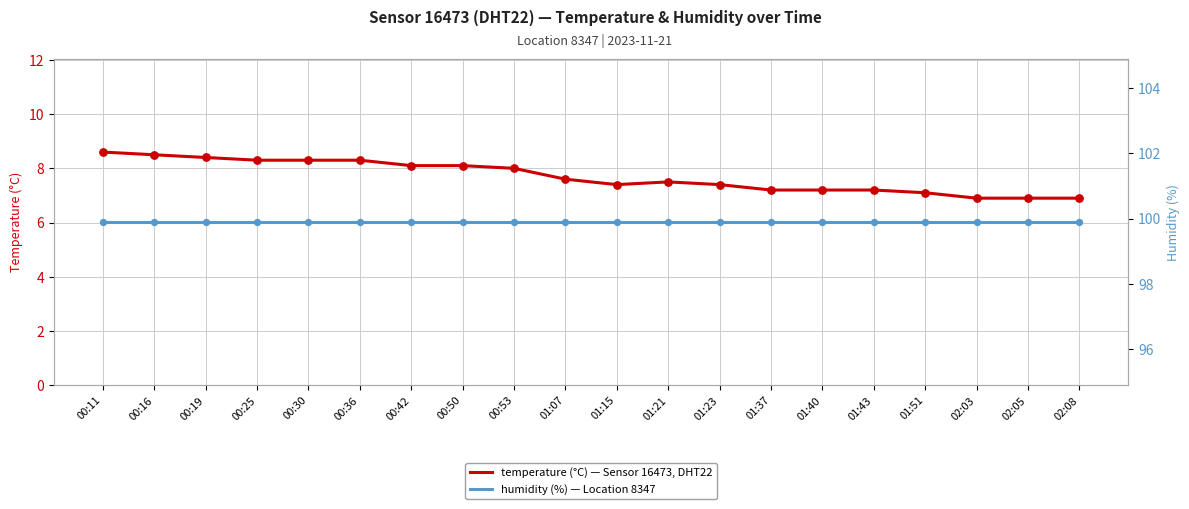

What is the total value across all series at 00:53?

107.9